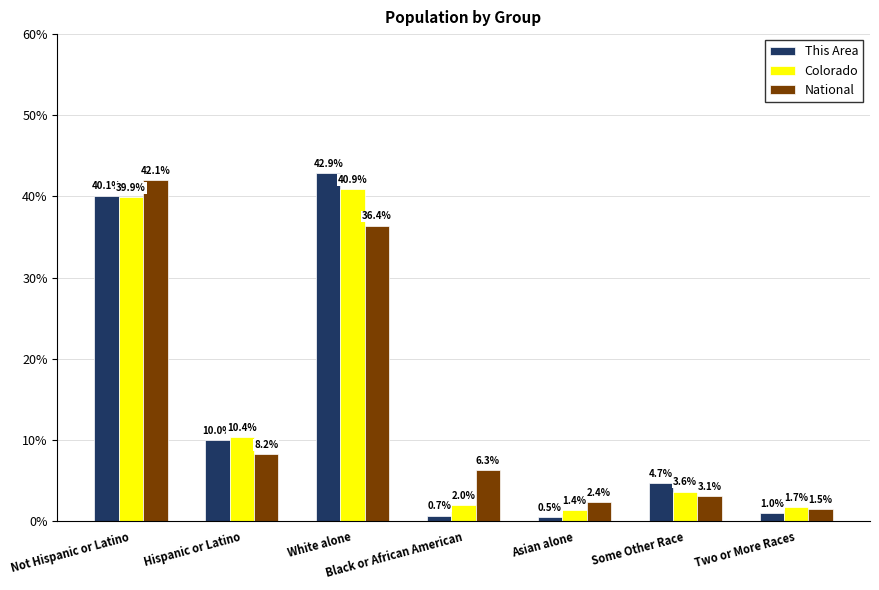

What is the spread (max minus min) of values at Black or African American?

5.7